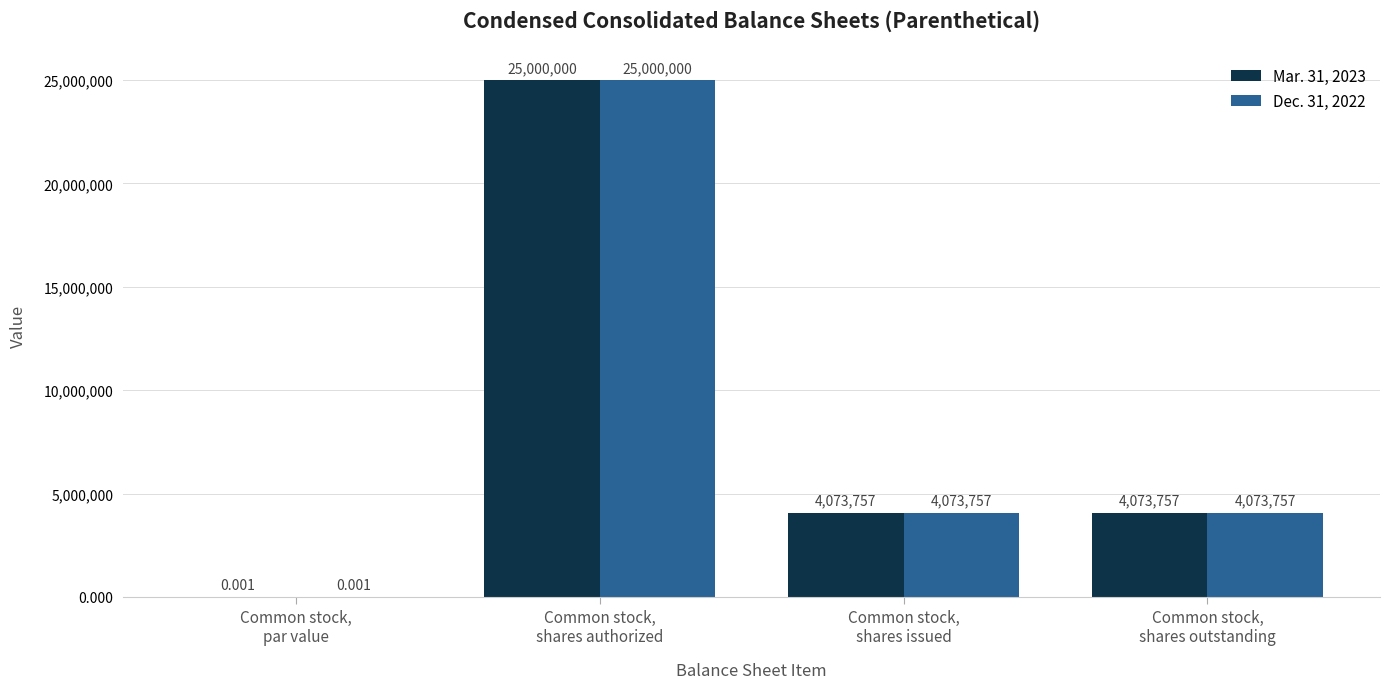

How many groups of bars are there?

4